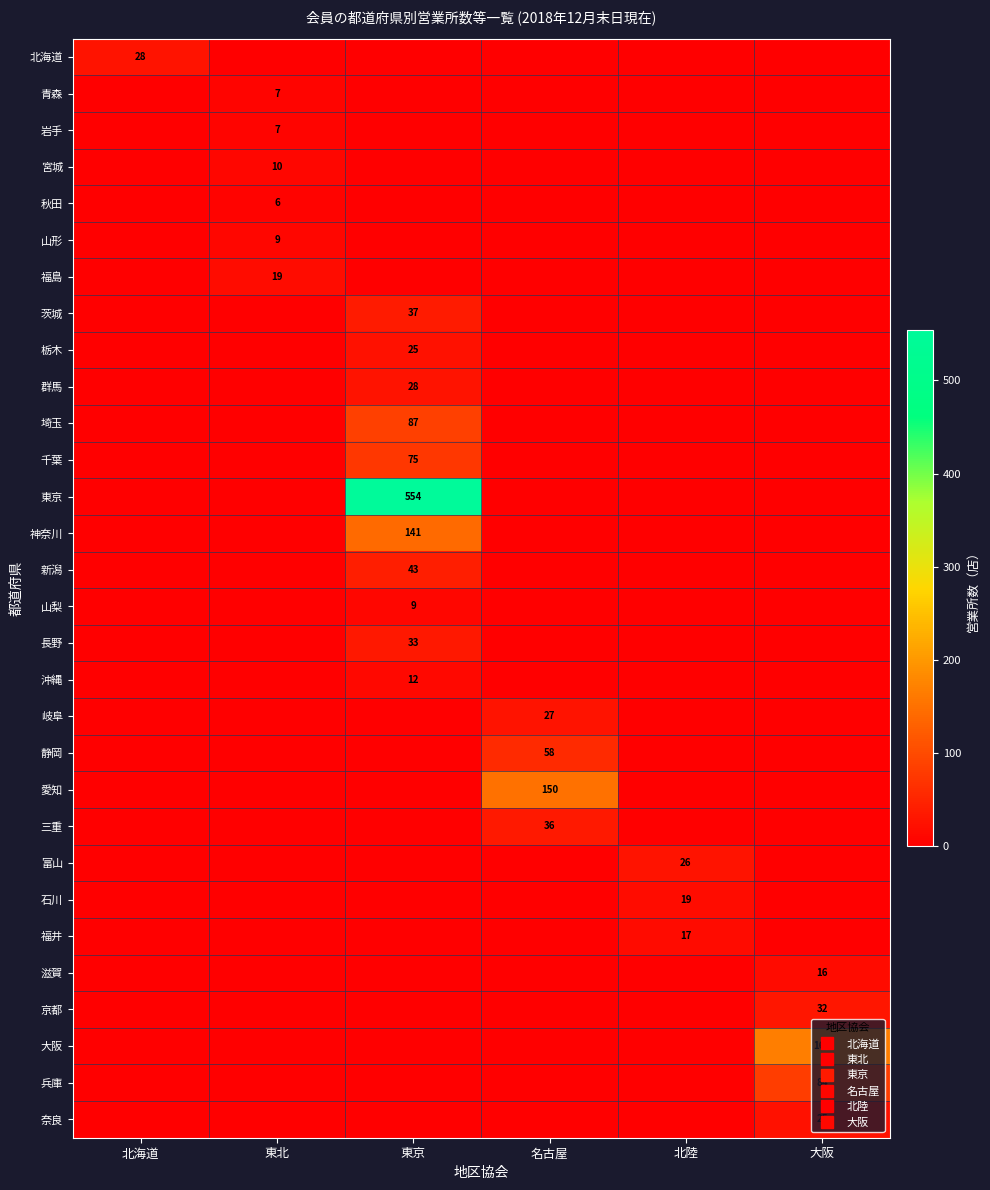

Rank the categories by 東京 value from lowest to highest.

北海道, 東北, 名古屋, 北陸, 大阪, 東京